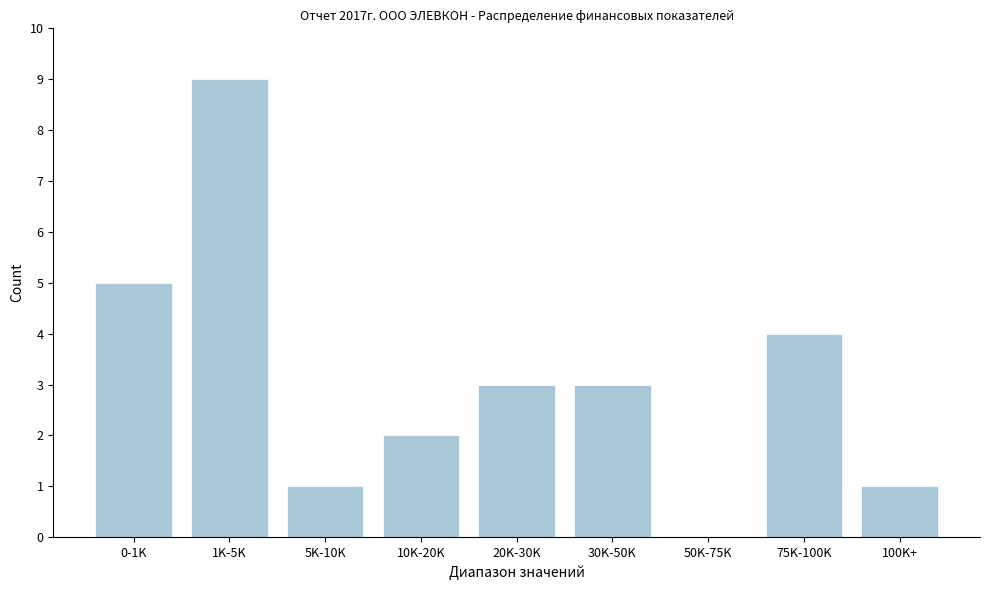

Reading left to right, extract all data points from this chart.

0-1K=5	1K-5K=9	5K-10K=1	10K-20K=2	20K-30K=3	30K-50K=3	50K-75K=0	75K-100K=4	100K+=1